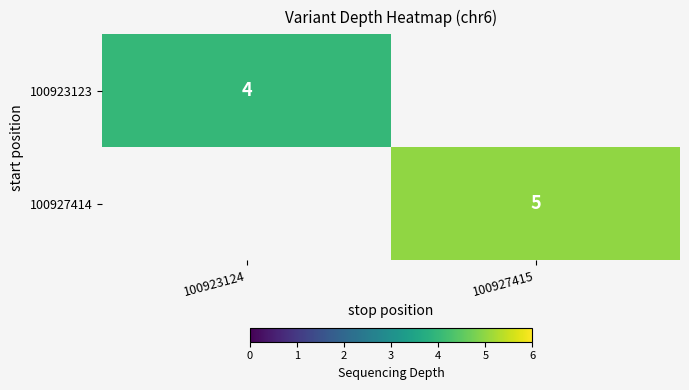

The value of 100923123 at 100923124 is 4. True or false?

True